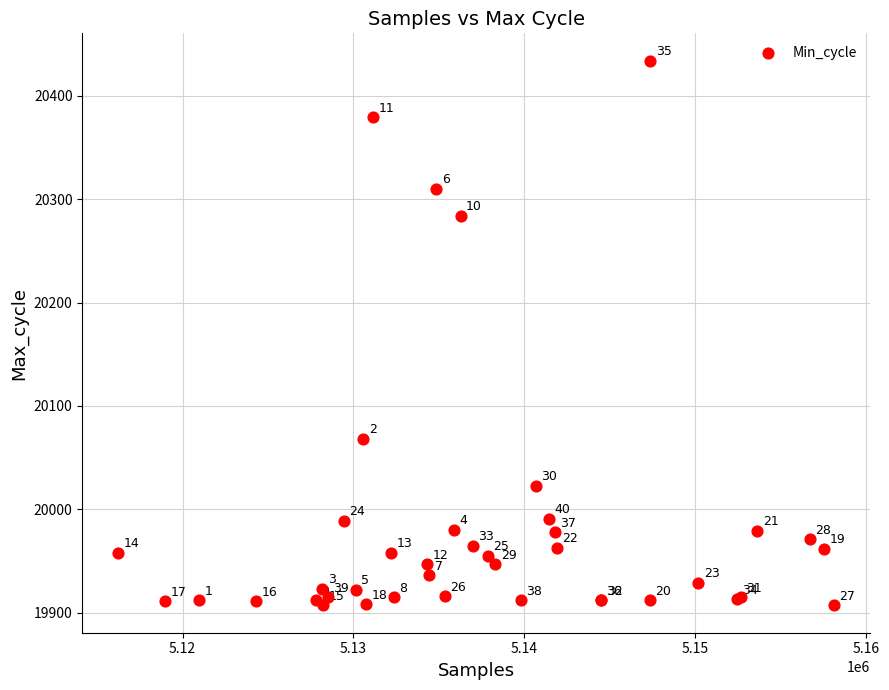

What Y value in the scatter plot is closest to 20170?

20068